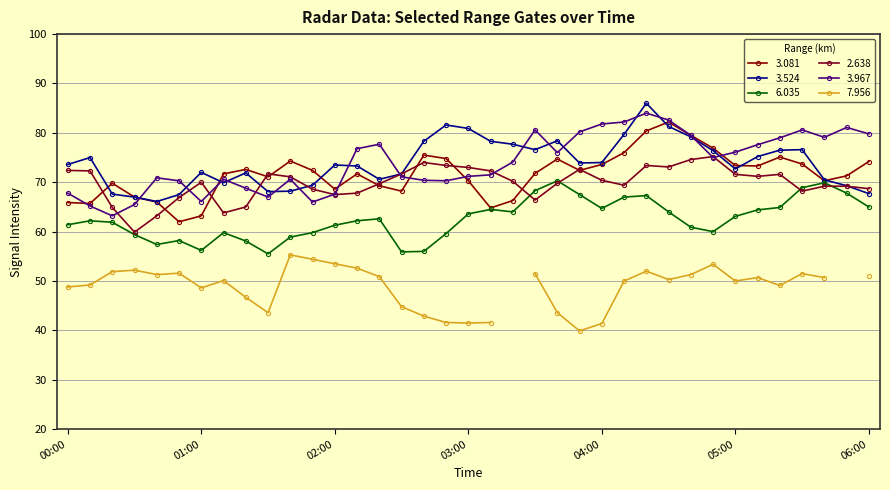

At how many categories does at least one series exceed 74?

25